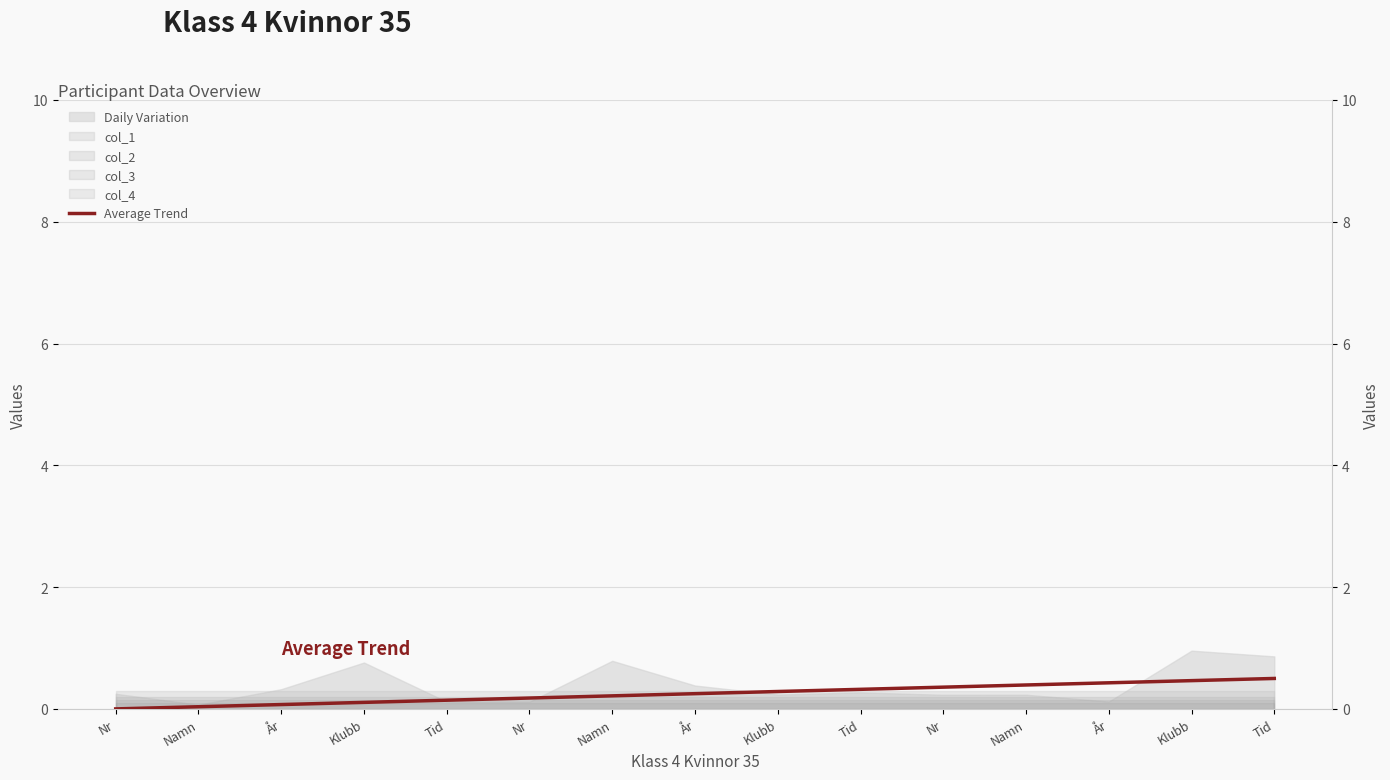

How many values are above zero?

14